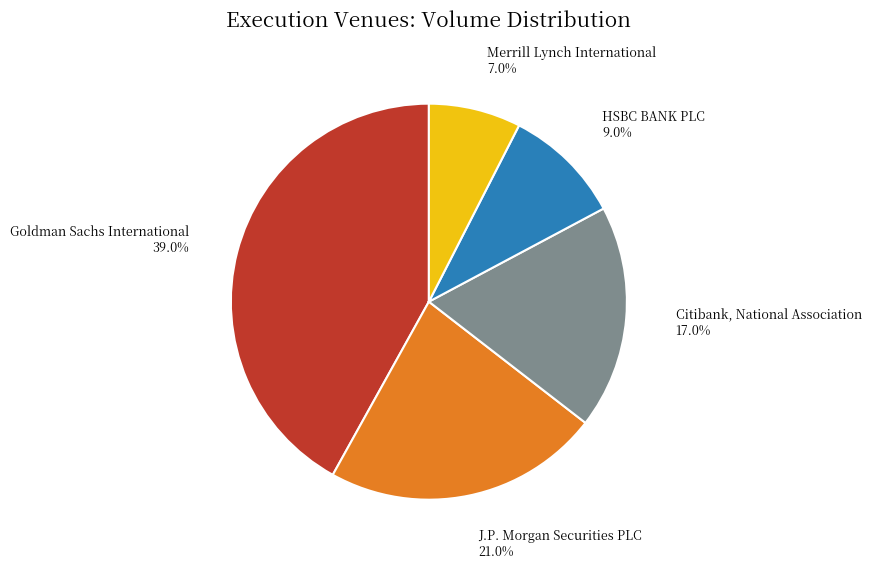

Which slice is the largest?

Goldman Sachs International